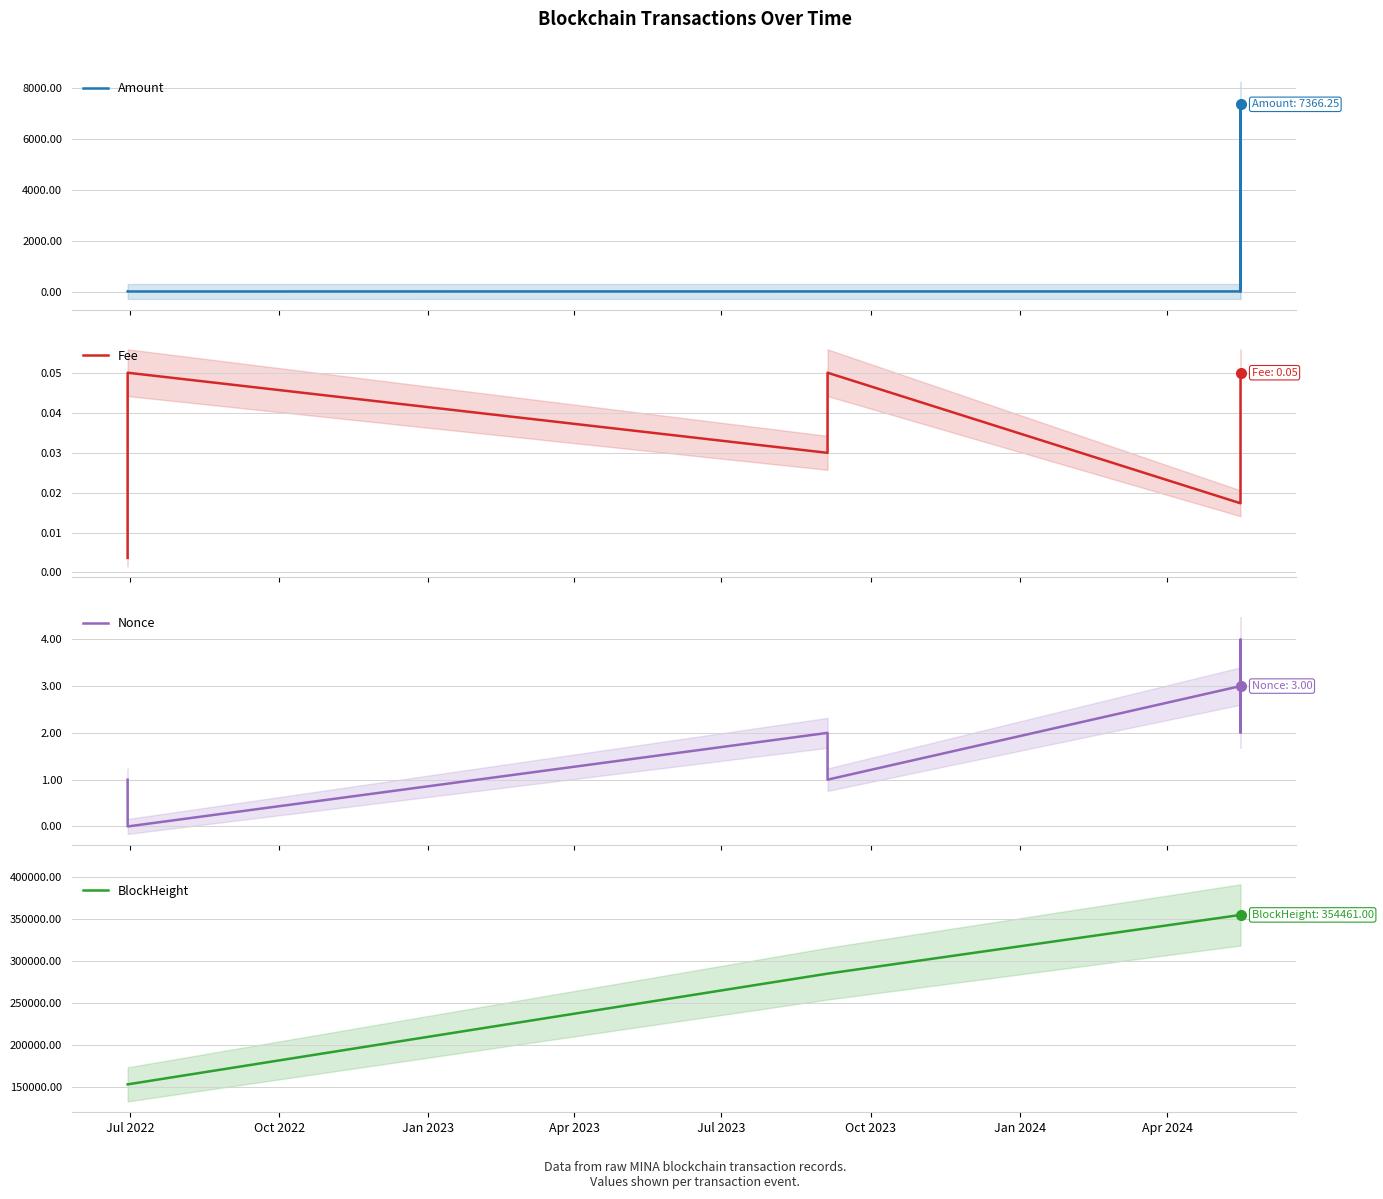

Reading right to left, transcribe all the data shown in this chart.

Amount: 7366.2	3.0	7366.3	3.0	3.0	3.0	0.9	2.0
Fee: 0.1	0.1	0.0	0.0	0.1	0.0	0.1	0.0
Nonce: 3.0	2.0	4.0	3.0	1.0	2.0	0.0	1.0
BlockHeight: 354461.0	354457.0	354443.0	354441.0	284572.0	284567.0	152797.0	152793.0